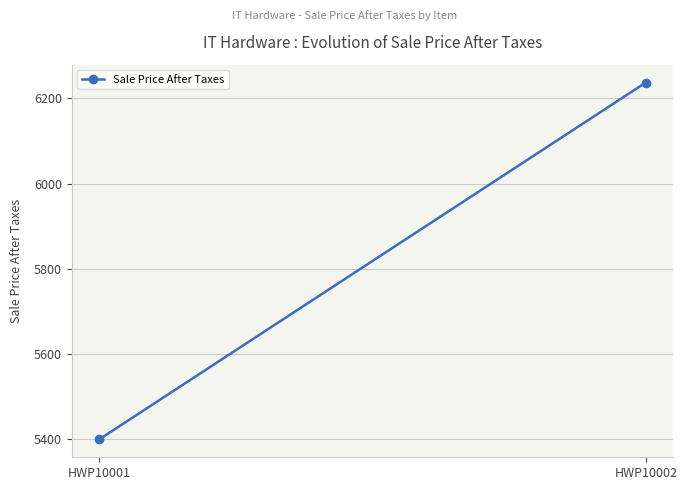

Is it true that the value at HWP10001 is 5400?

True